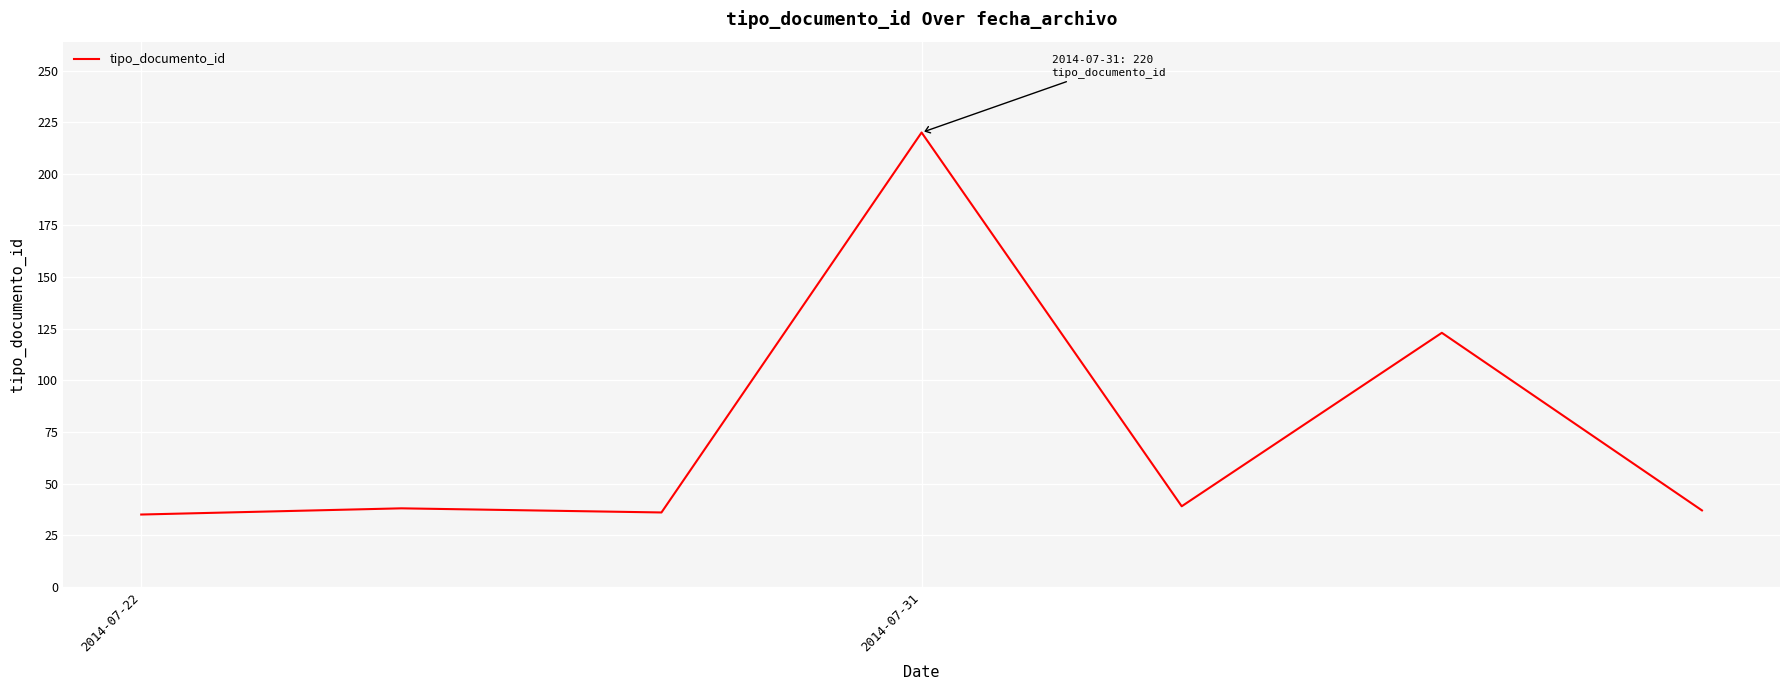

What is the difference between the second highest and second lowest values?

87